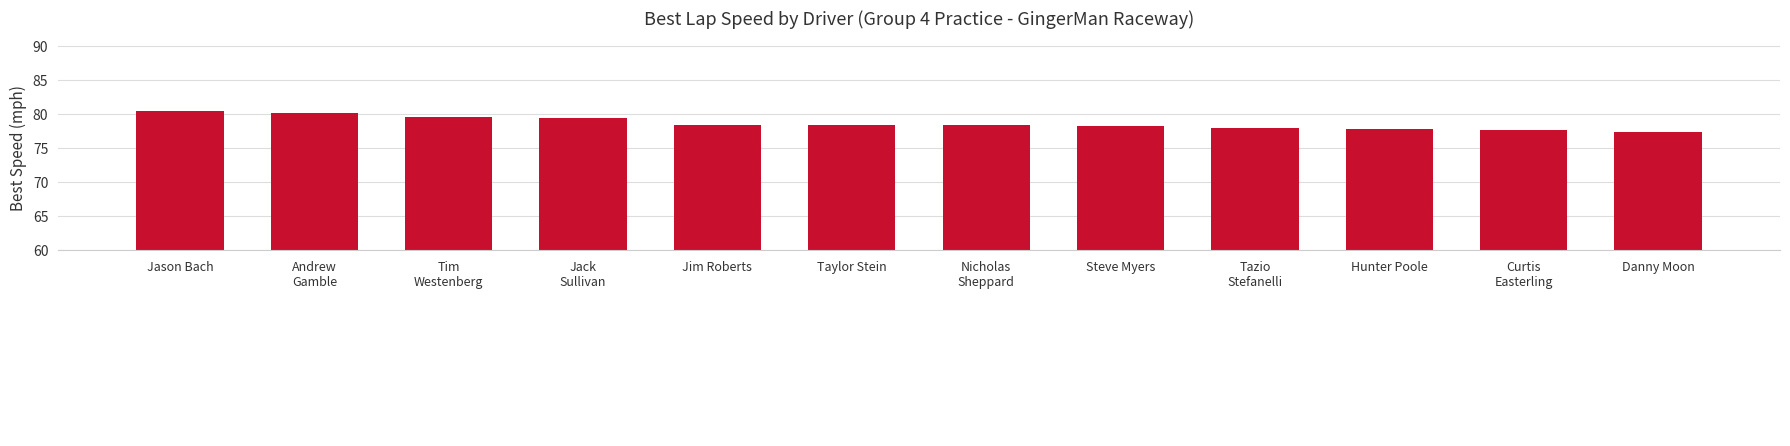

Which has a higher value, Jason Bach or Hunter Poole?

Jason Bach